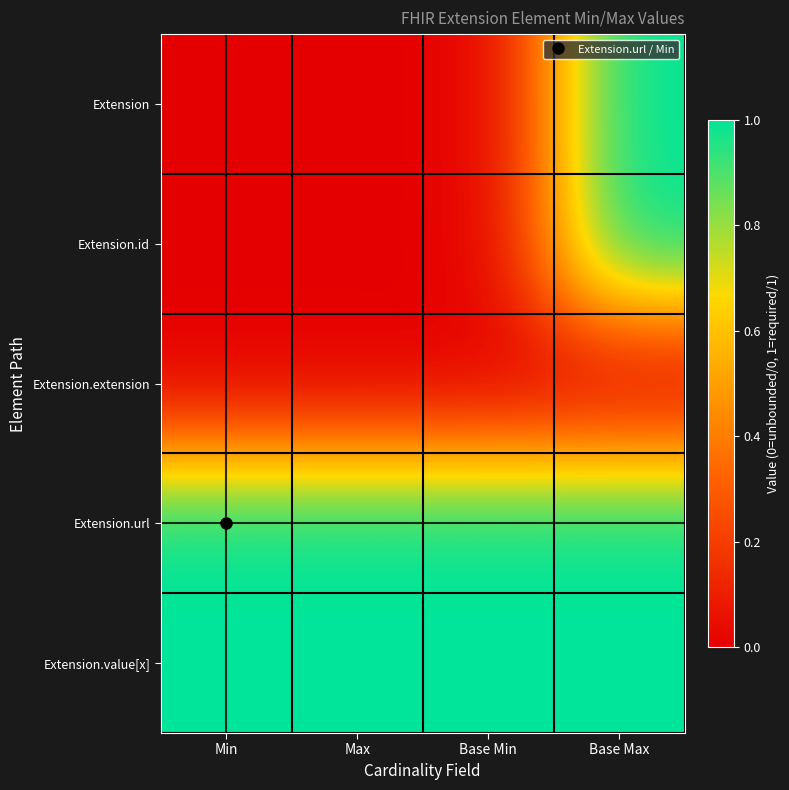

Which series has the largest range (max minus min)?

Extension